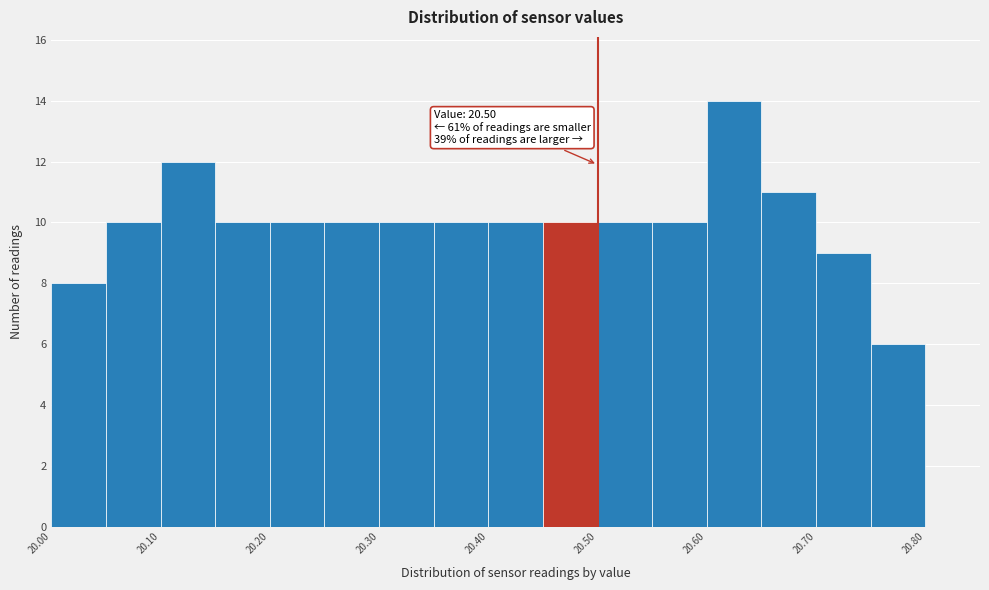

Over which range of the x-axis is the bar tallest?

20.60 to 20.65